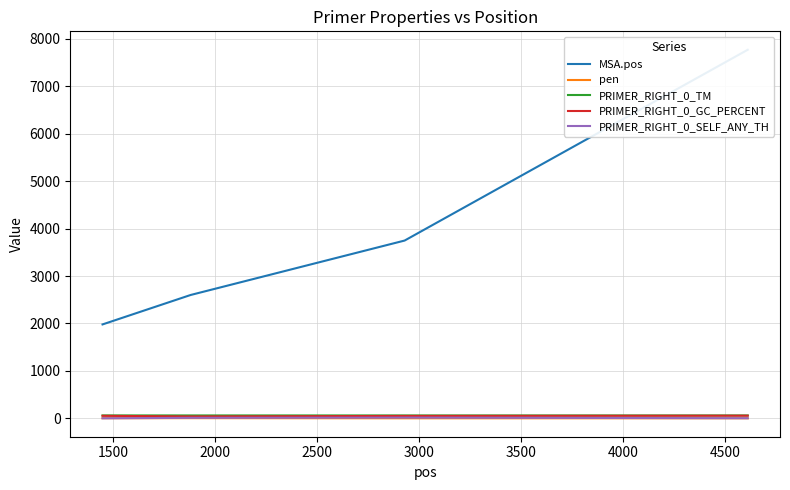

What is the value of the PRIMER_RIGHT_0_SELF_ANY_TH point at the 3rd from the left?

14.2